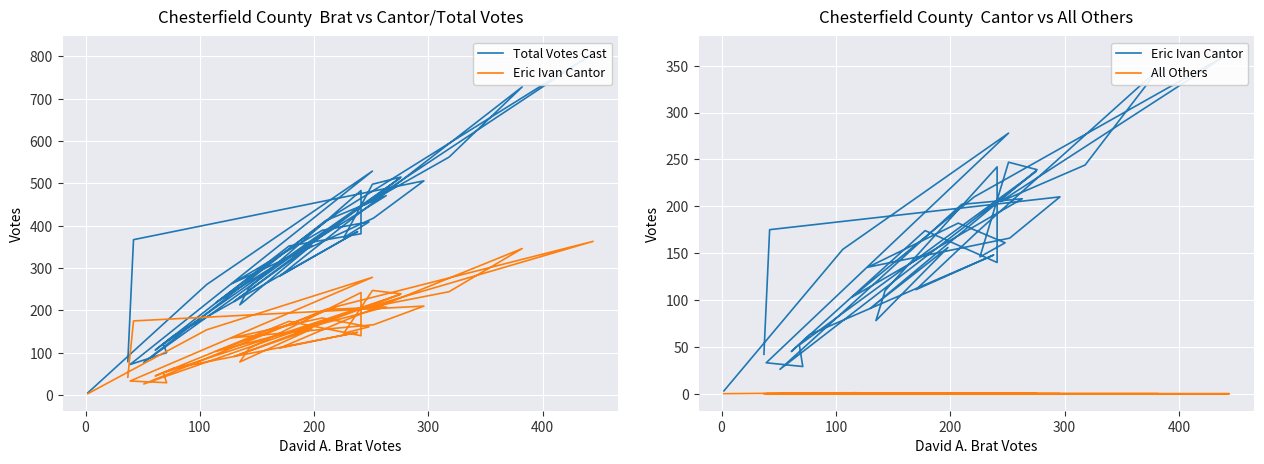

What is the difference between the second highest and second lowest values in the Eric Ivan Cantor series?

320